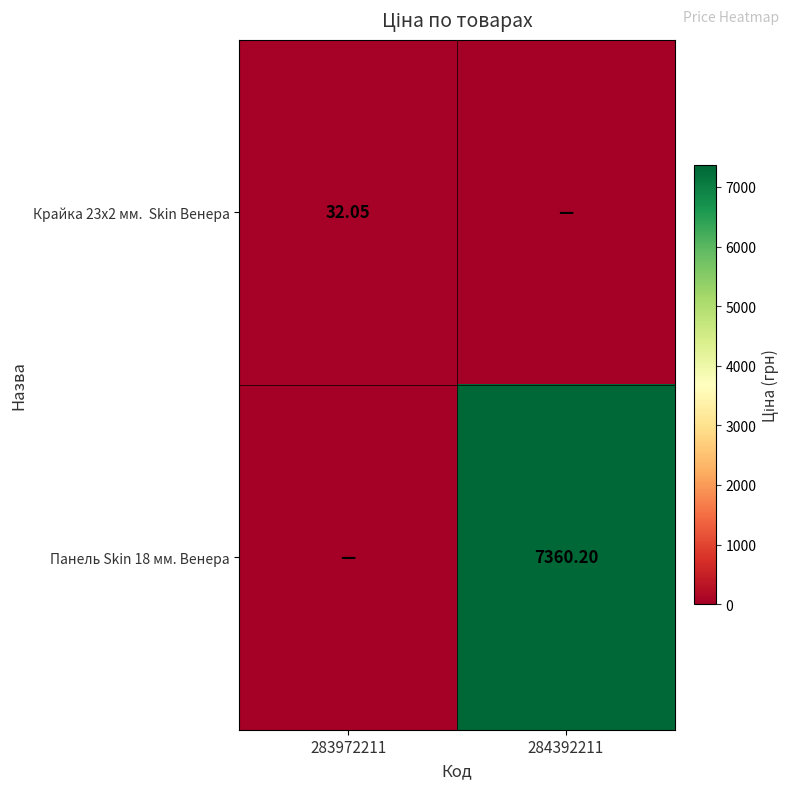

At which category is the sum across all series the highest?

284392211